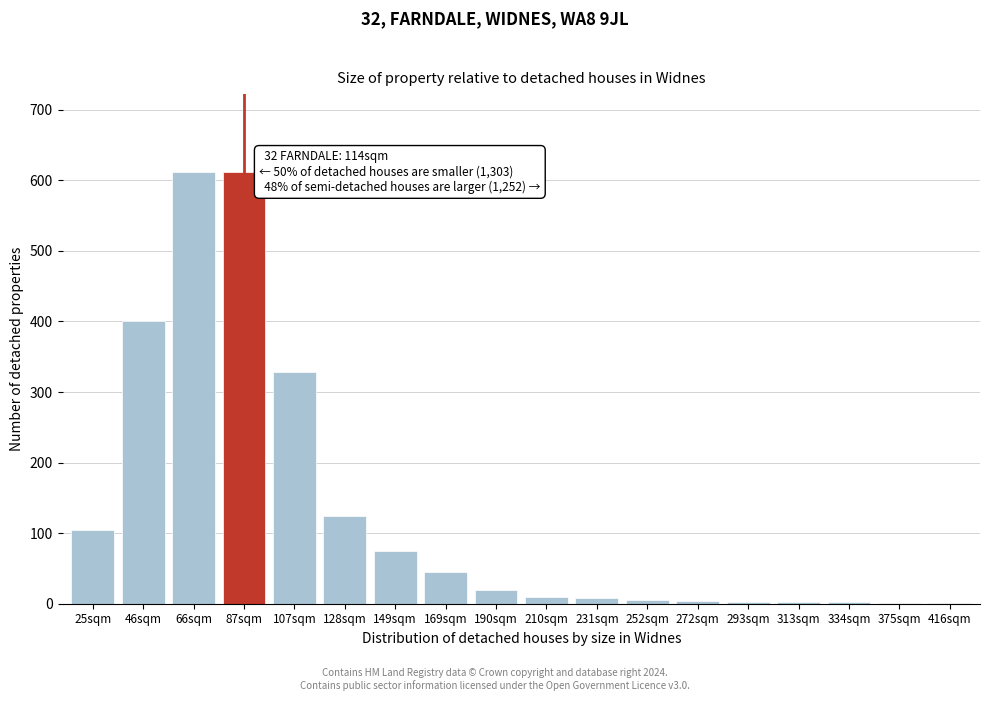

What is the greatest value displayed?

612